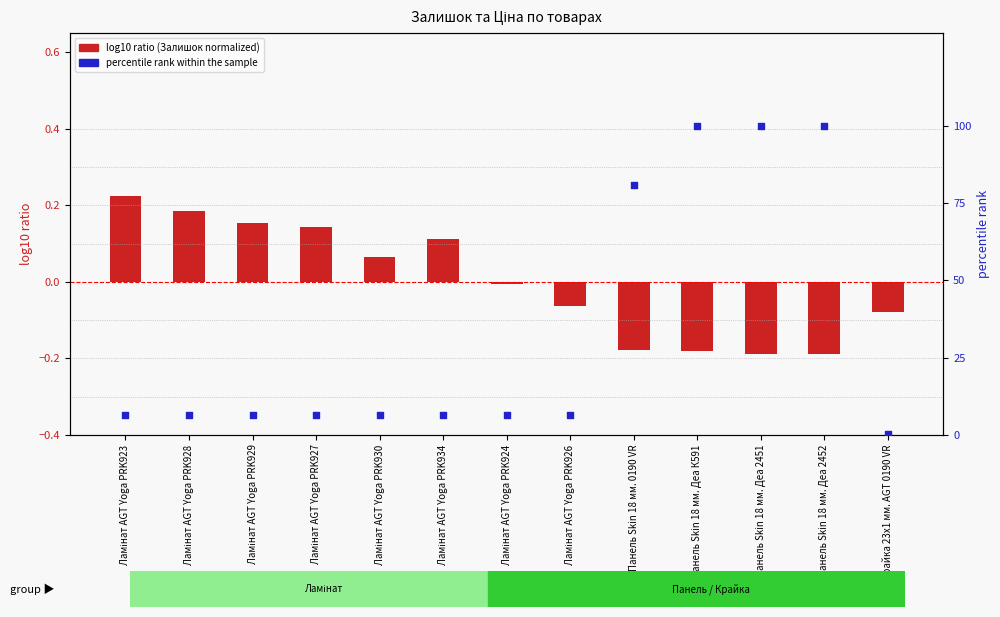

Which series contains the lowest Y value?

log10 ratio (Залишок normalized)